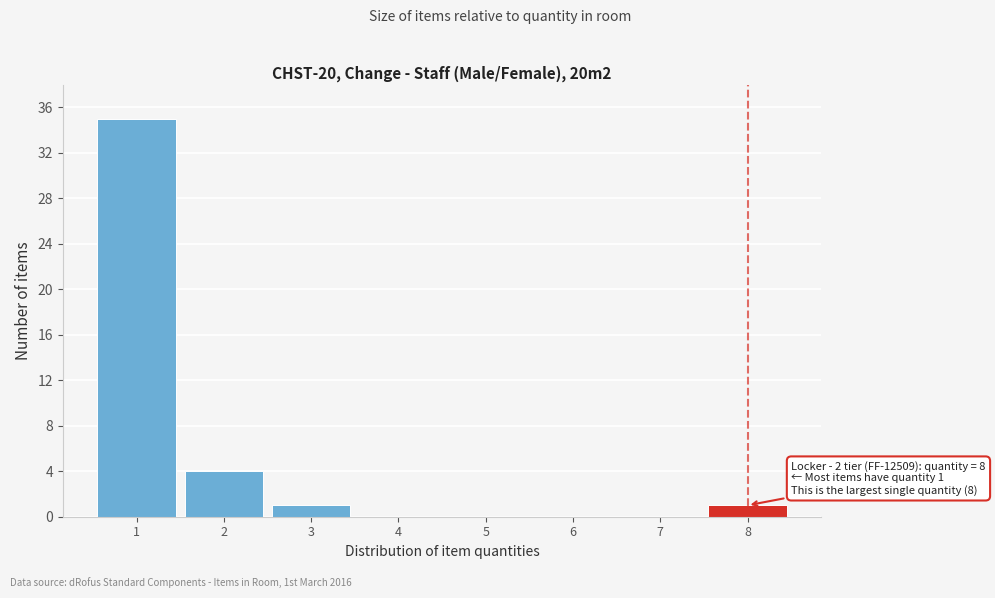

Over which range of the x-axis is the bar tallest?

0.5 to 1.5